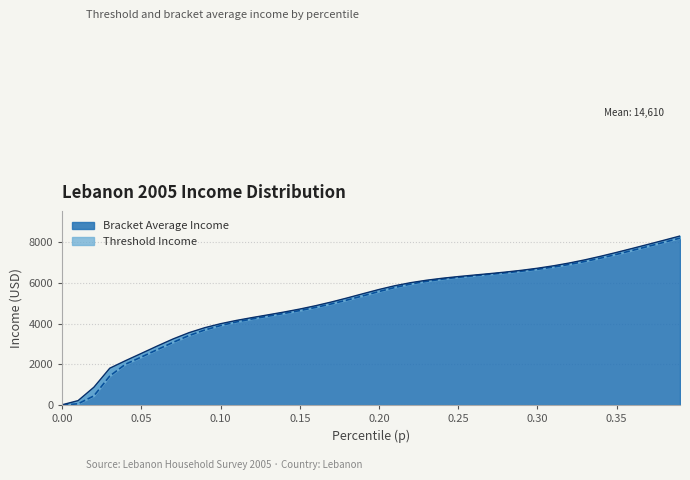

What is the highest value of the Bracket Average Income series?

8296.7